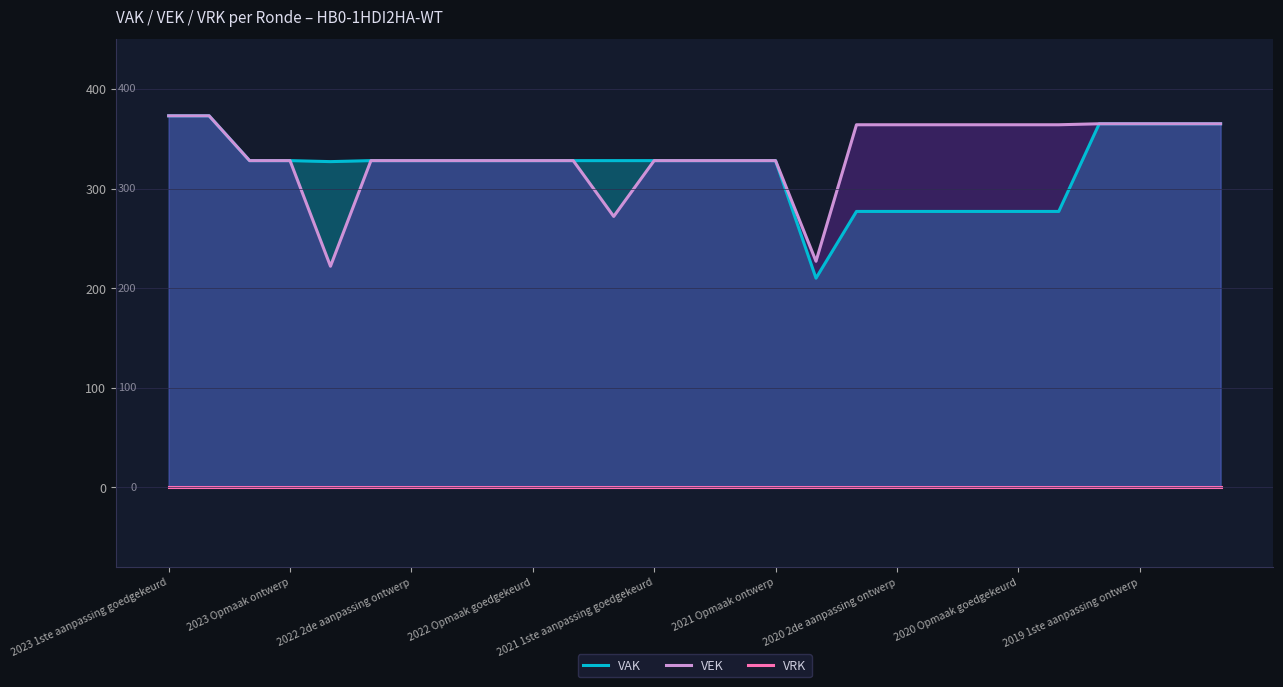

True or false: VAK and VEK cross at least once.

False